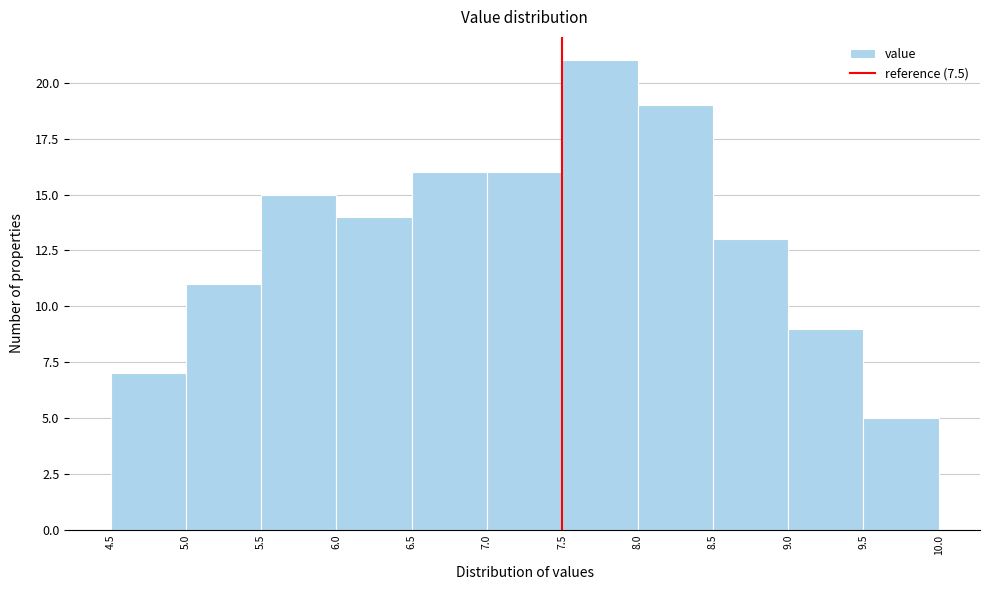

How tall is the bar that spans 8.5 to 9.0 on the x-axis? The values are not printed on the chart, so give them approximately, as read against the axis.

13